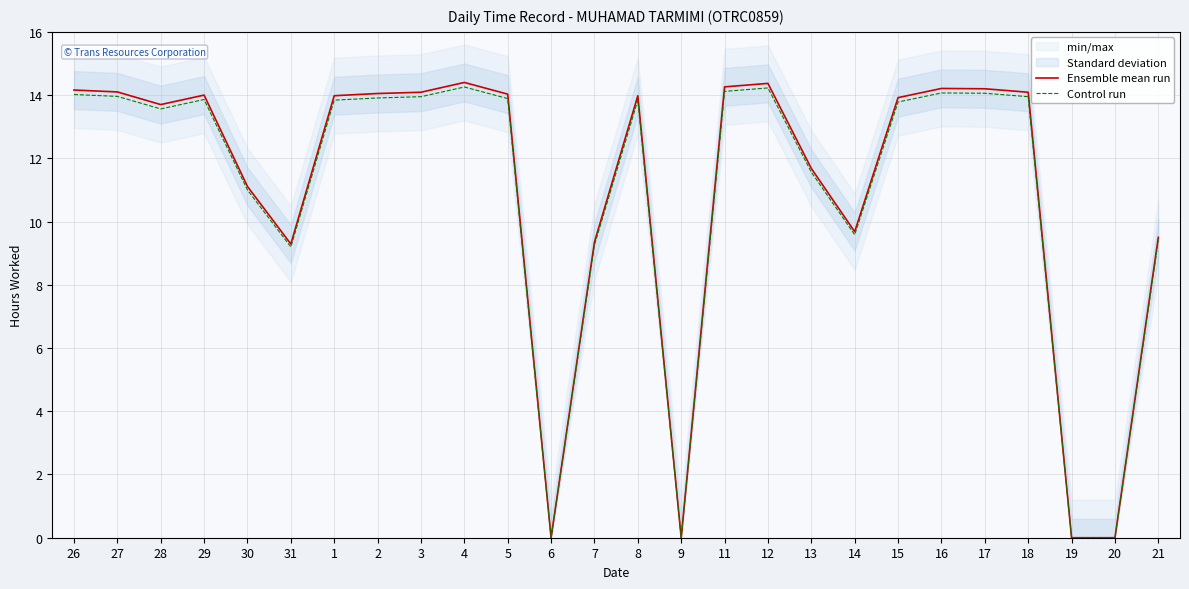

At which label does Control run first exceed 13?

26